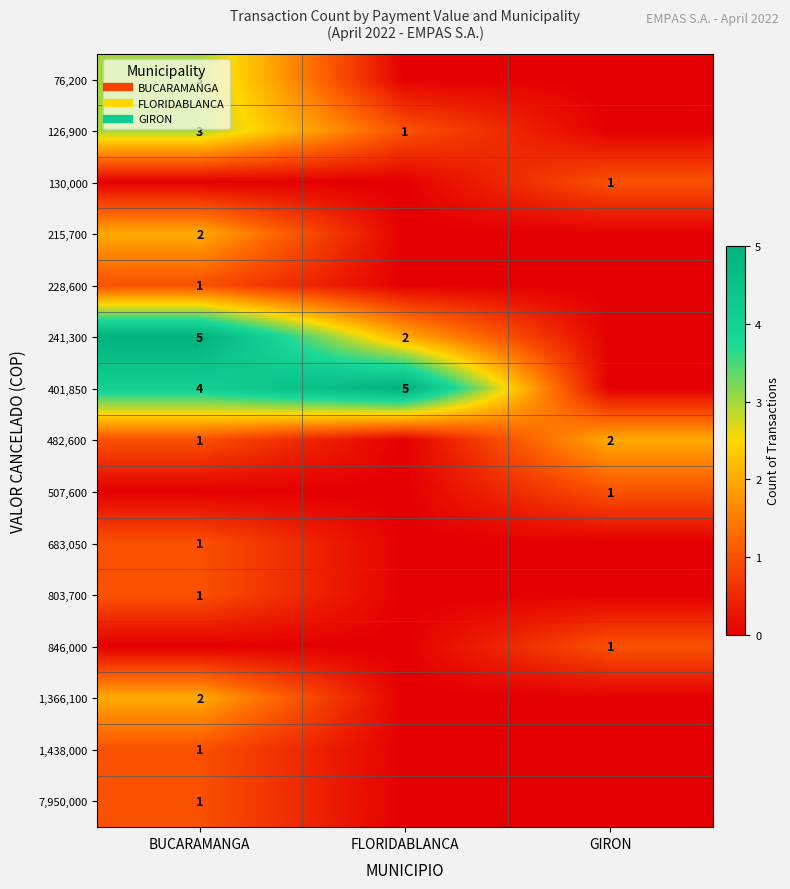

Read the 507,600 value at GIRON.

1